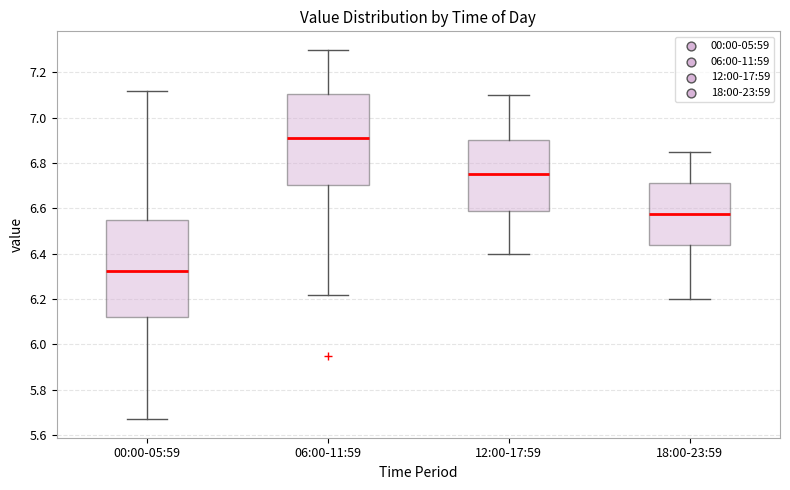

Reading left to right, transcribe this box plot: for each box, give where its median line is, the range the box spans, and where its two whiskers end, as read against the y-axis. The values are not printed on the chart, so give them approximately, as read against the axis.

00:00-05:59: median 6.32, box 6.12 to 6.56, whiskers 5.68 to 7.12
06:00-11:59: median 6.92, box 6.70 to 7.10, whiskers 6.22 to 7.30
12:00-17:59: median 6.76, box 6.58 to 6.90, whiskers 6.40 to 7.10
18:00-23:59: median 6.58, box 6.44 to 6.72, whiskers 6.20 to 6.86